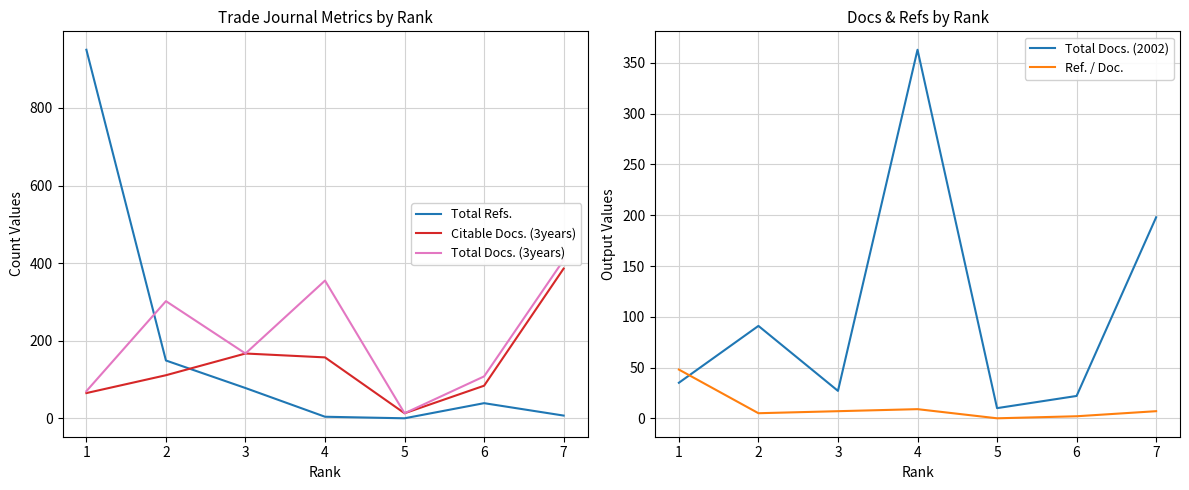

How many times do Ref. / Doc. and Total Refs. cross each other?

1